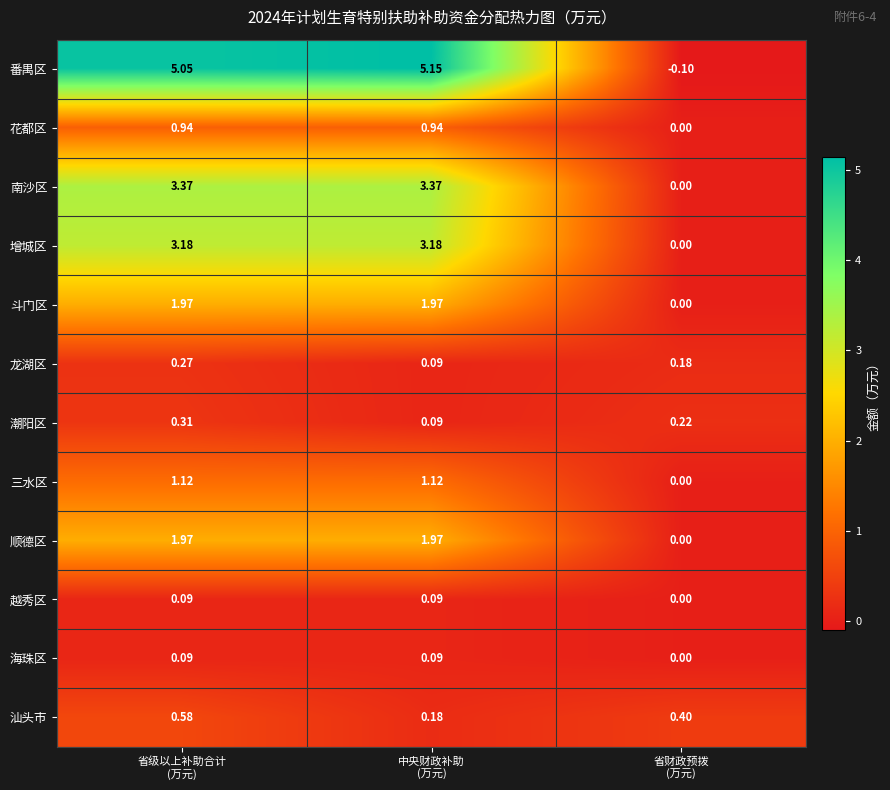

At how many categories does at least one series exceed 4?

2